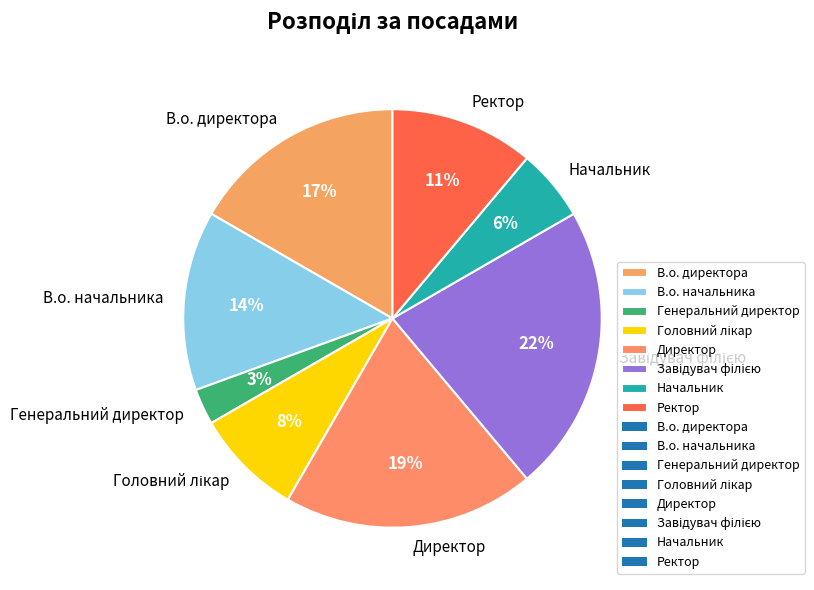

What percentage is the Ректор slice, to the nearest percent?

11%